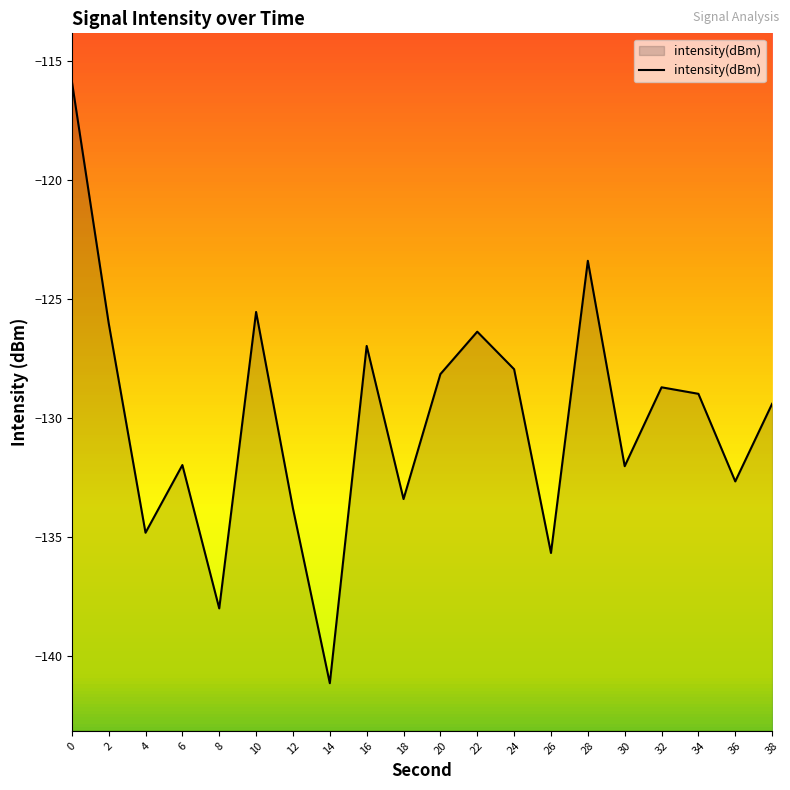

How many data points are less than -128?

13